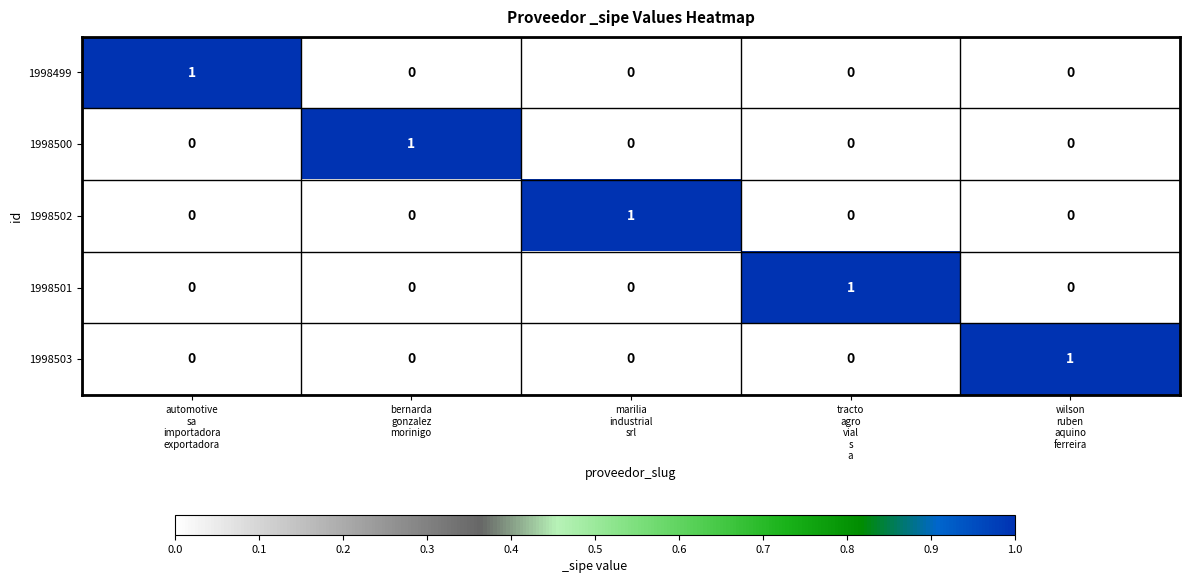

At how many categories does at least one series exceed 0?

5